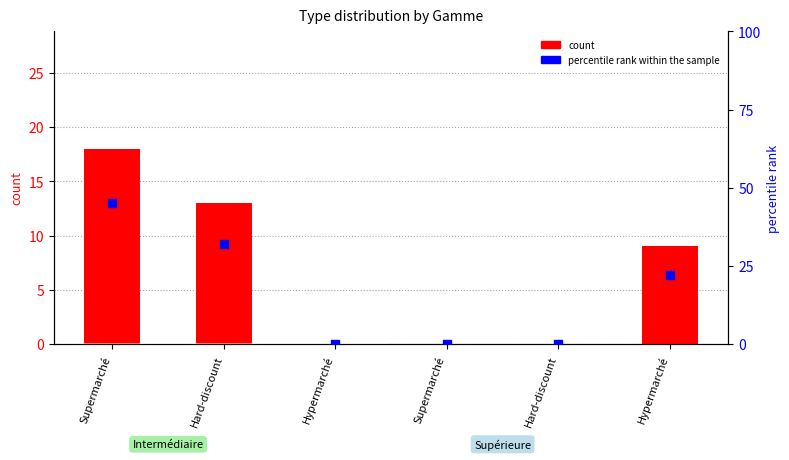

Which series reaches the maximum Y coordinate?

percentile rank within the sample